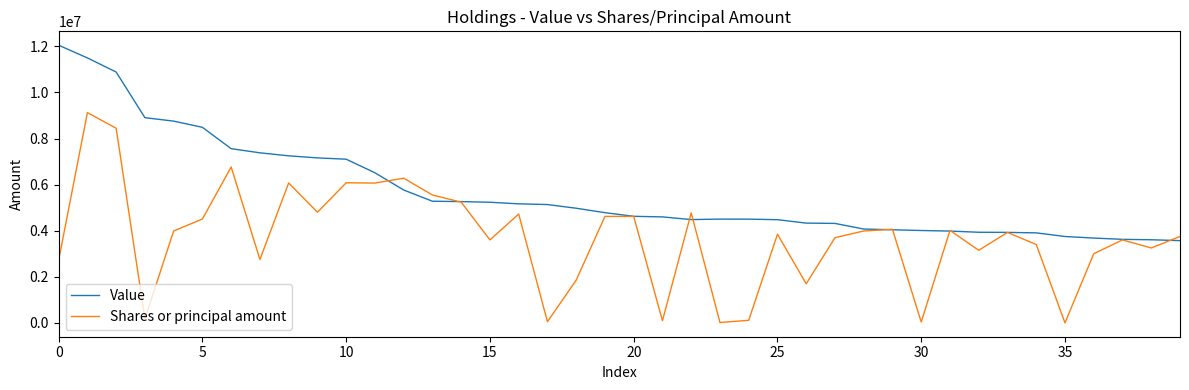

Which series has the largest total across all categories?

Value